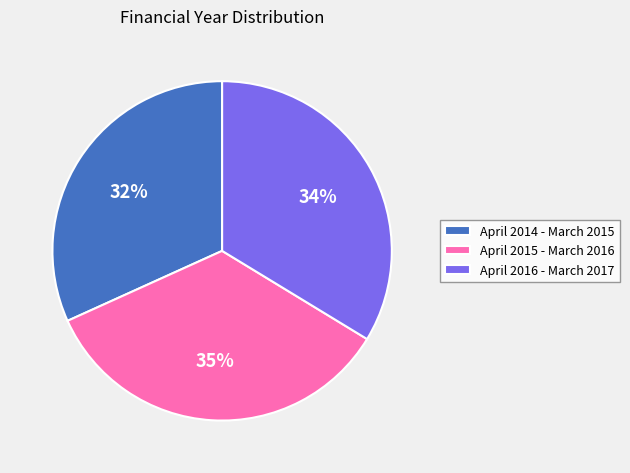

What is the smallest slice in the pie chart?

April 2014 - March 2015